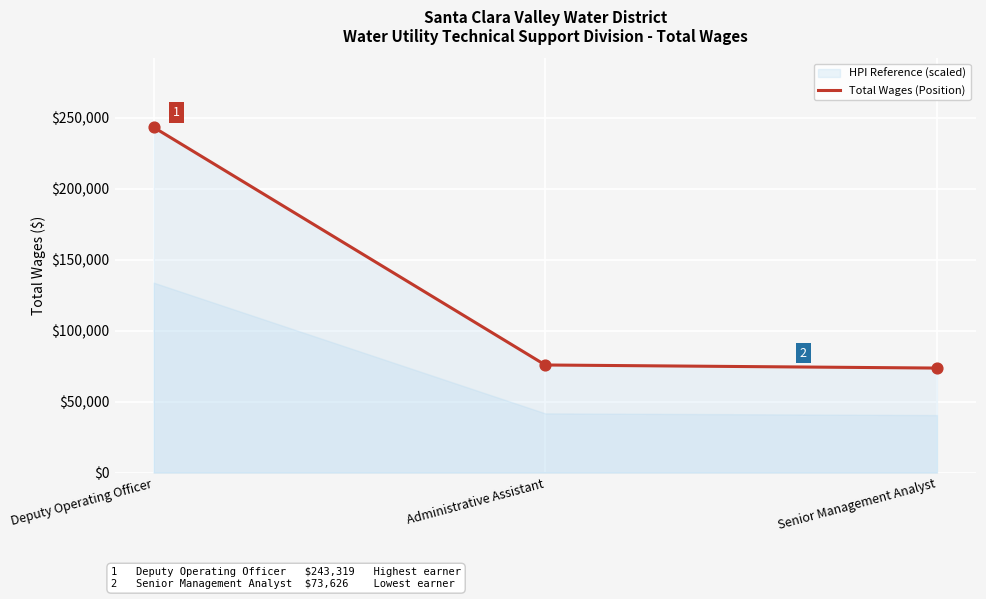

Between Deputy Operating Officer and Senior Management Analyst, which is larger?

Deputy Operating Officer